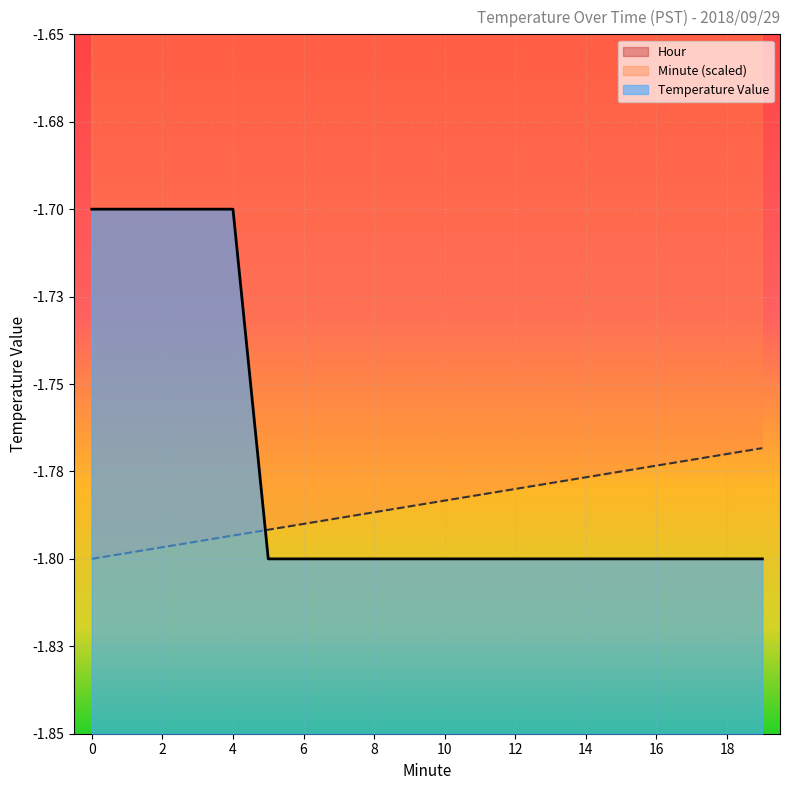

Is the value of Value at 5 greater than the value of Minute at 16?

No